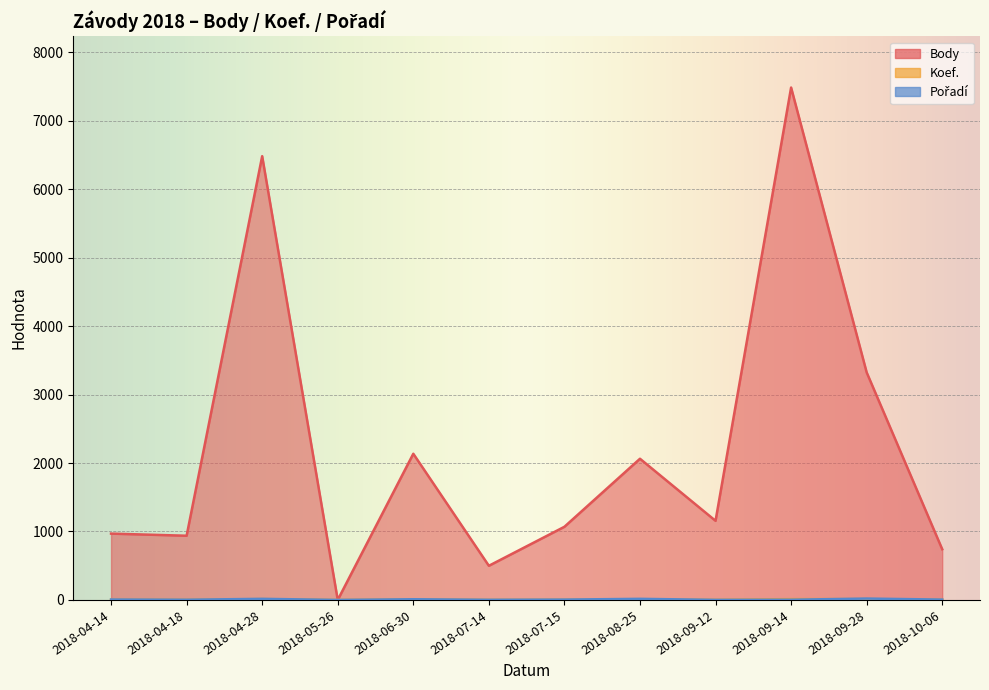

After their last crossing, which series has the higher values: Koef. or Pořadí?

Pořadí